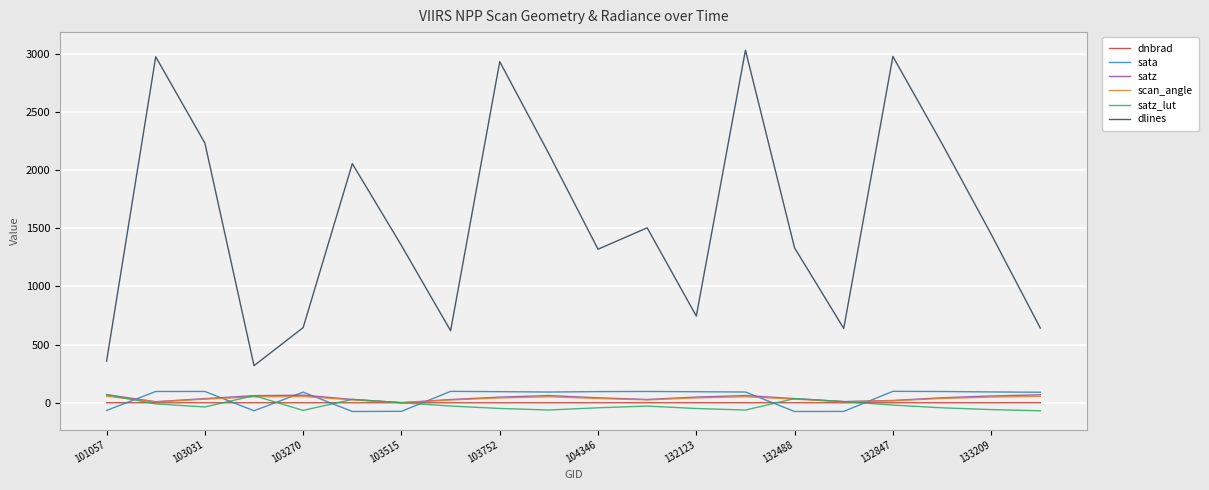

What is the maximum value for satz_lut?

69.9